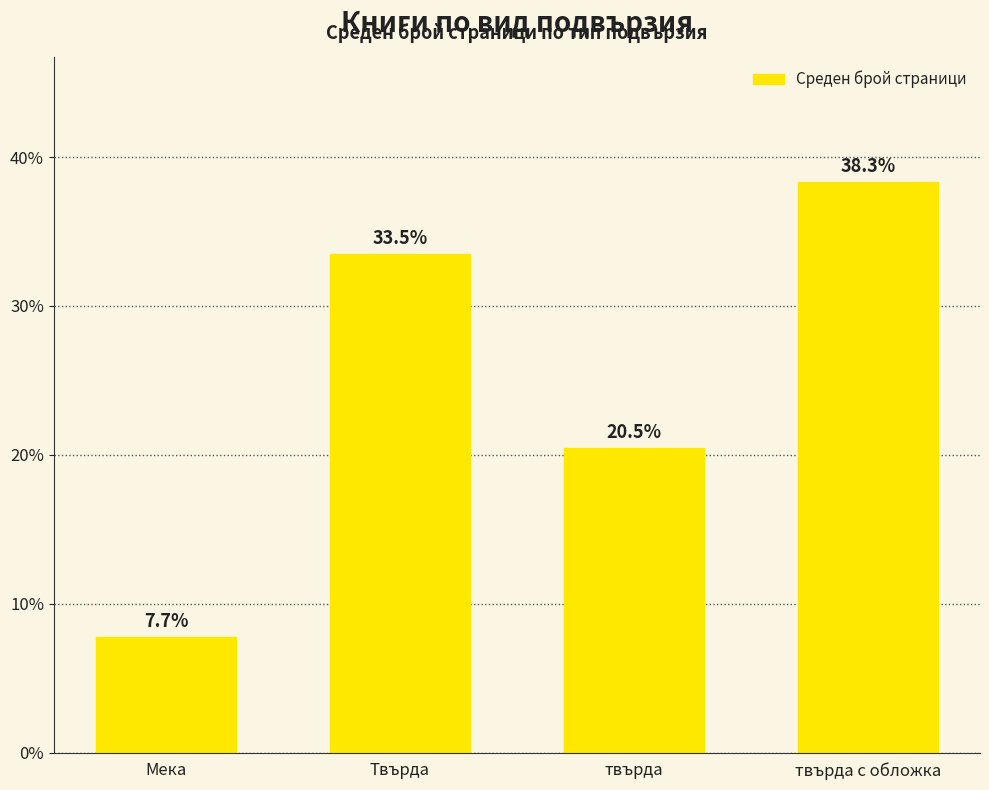

Rank the categories by value from highest to lowest.

твърда с обложка, Твърда, твърда, Мека